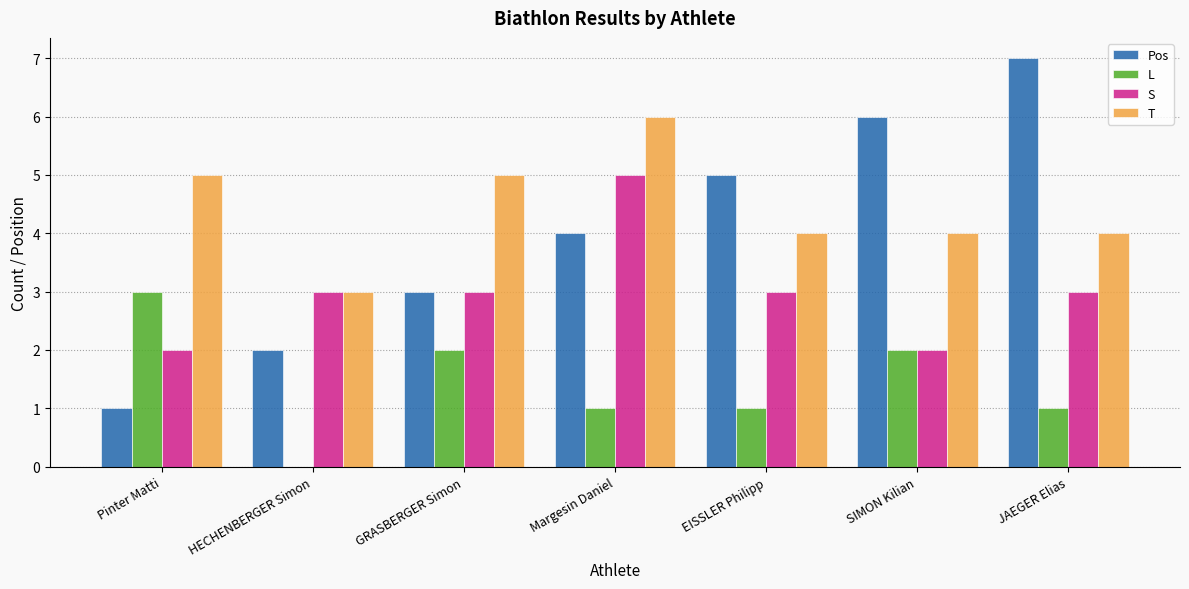

What is the total value across all series at HECHENBERGER Simon?

8